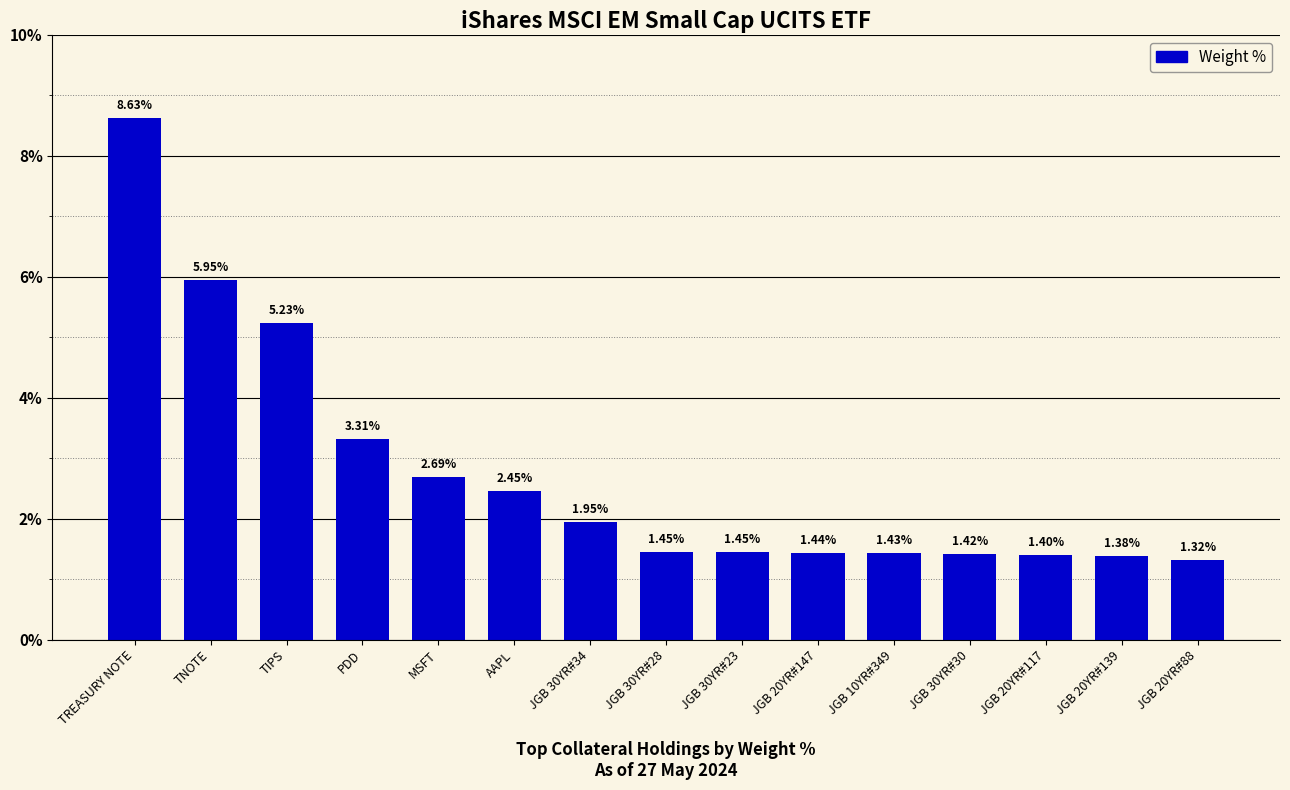

What is the label of the 2nd bar from the left?

TNOTE